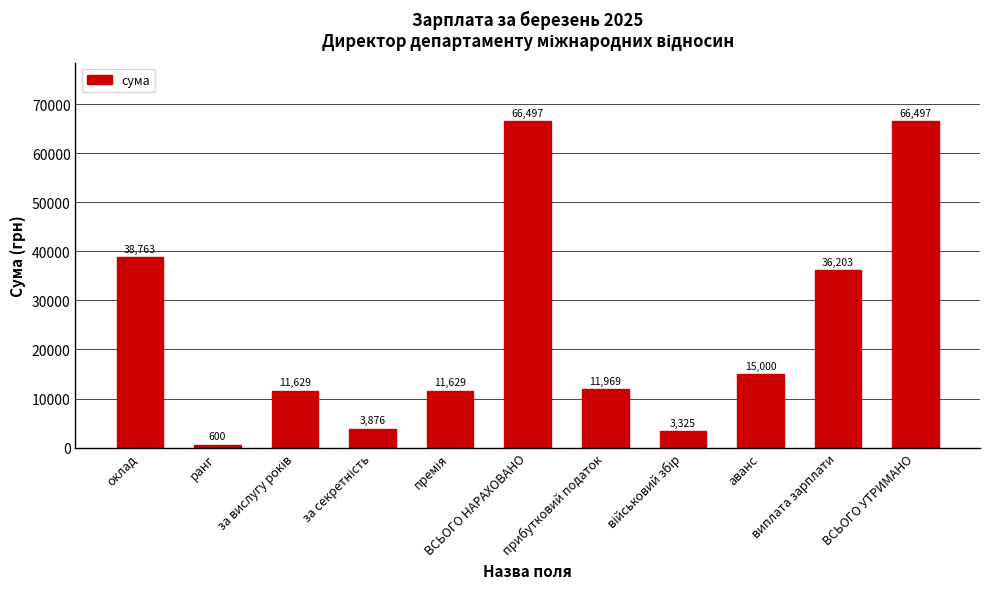

What is the value of the 3rd bar from the left?

11628.9